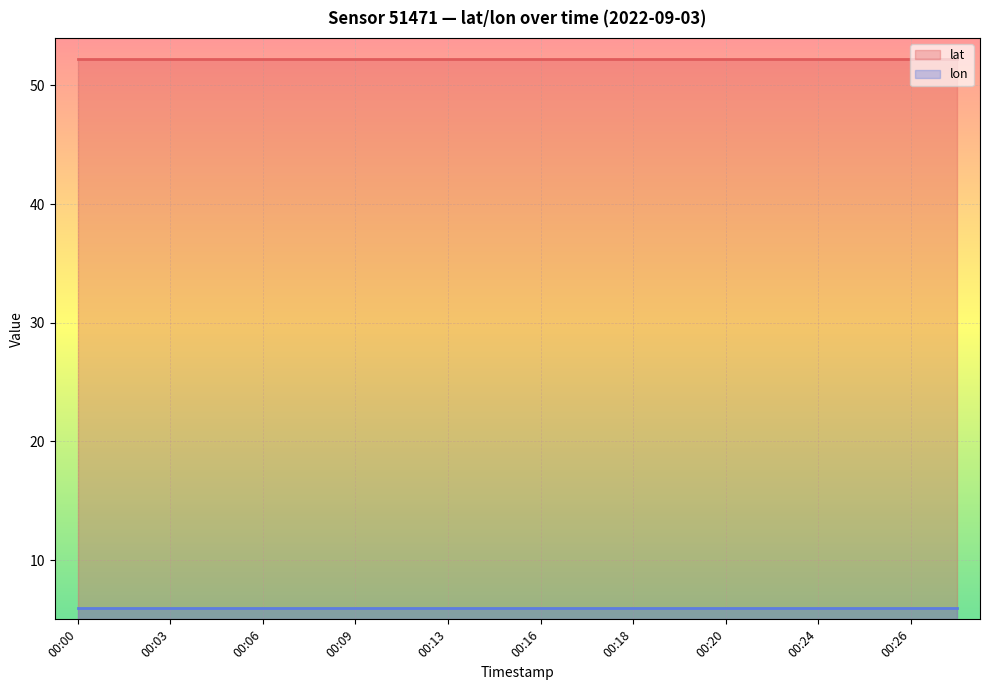

The lon series shows 3.2 at 00:13. True or false?

False